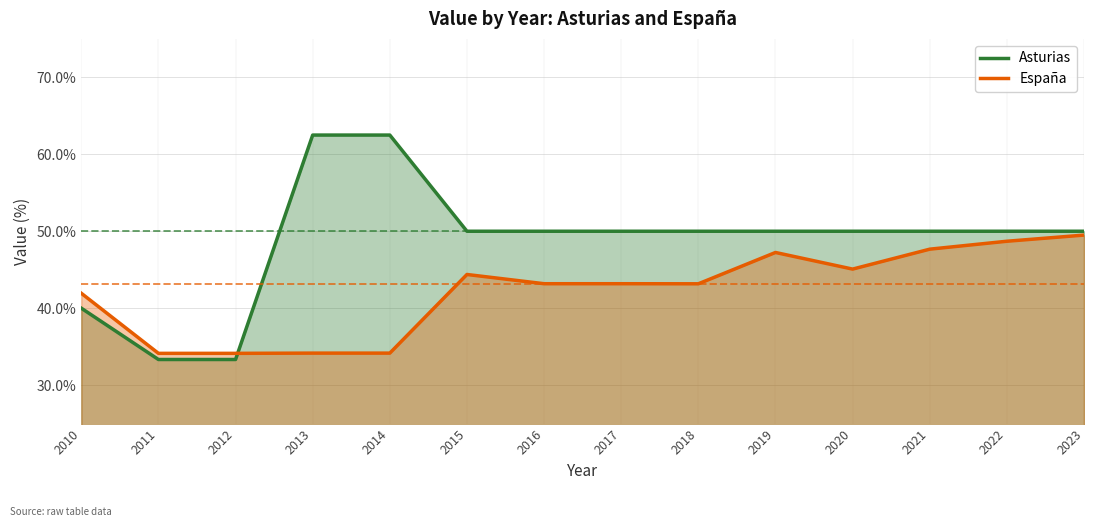

Where is the first local maximum for España?

2015